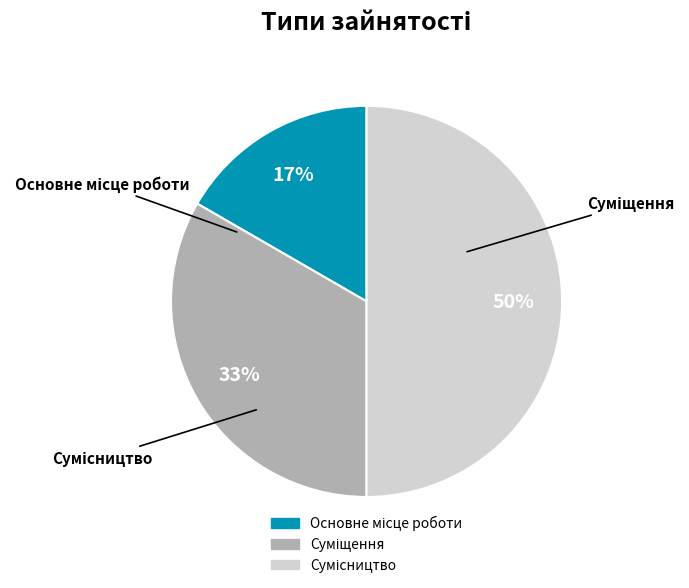

To the nearest percent, what is the difference between the largest and smallest slice percentages?

33%